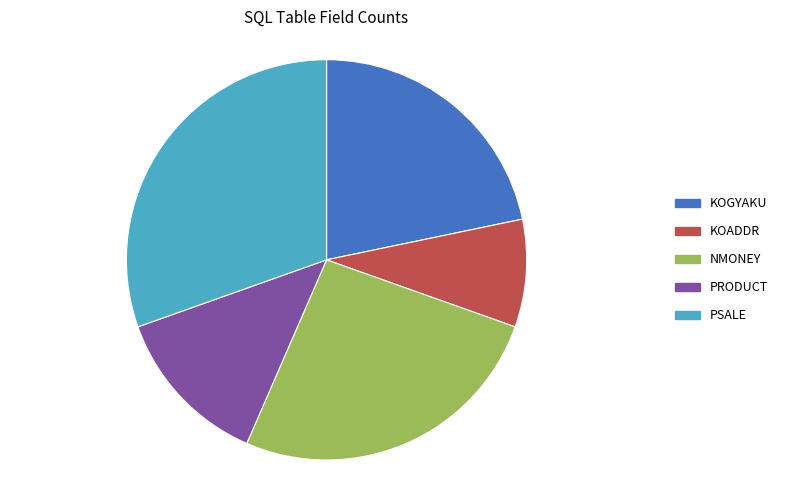

Which slice is the smallest?

KOADDR